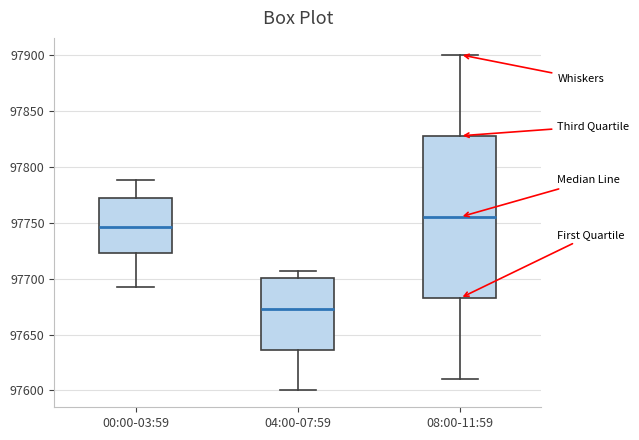

Which box is the tallest, from its lower edge to its upper edge?

08:00-11:59